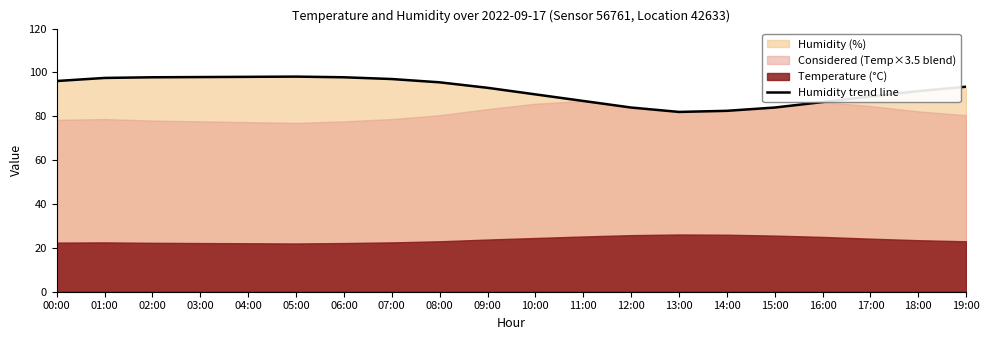

List the labels in order of value, smallest first.

13:00, 14:00, 12:00, 15:00, 16:00, 11:00, 17:00, 10:00, 18:00, 09:00, 19:00, 08:00, 00:00, 07:00, 01:00, 02:00, 06:00, 03:00, 04:00, 05:00